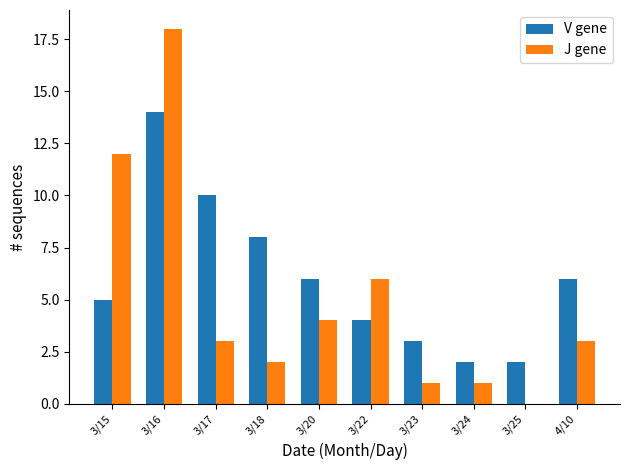

At which label does J gene first exceed 3?

3/15